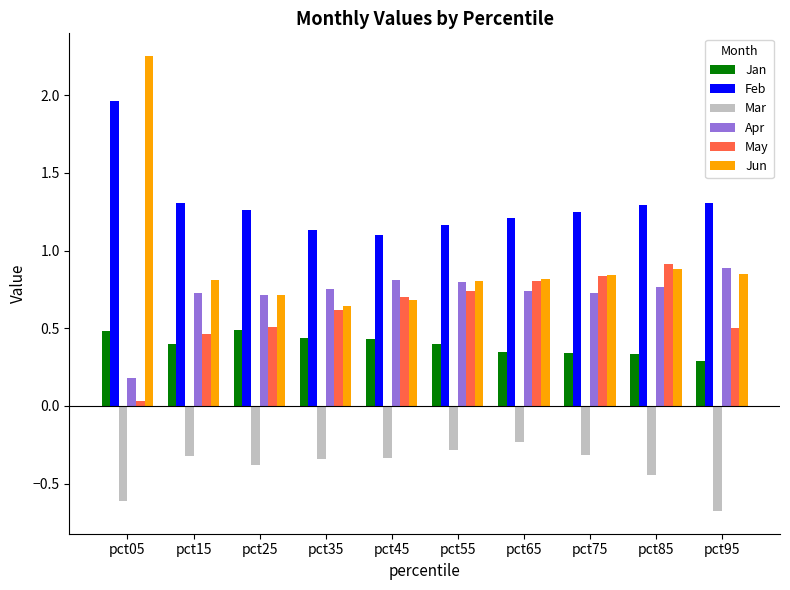

The May series shows 0.7 at pct45. True or false?

True